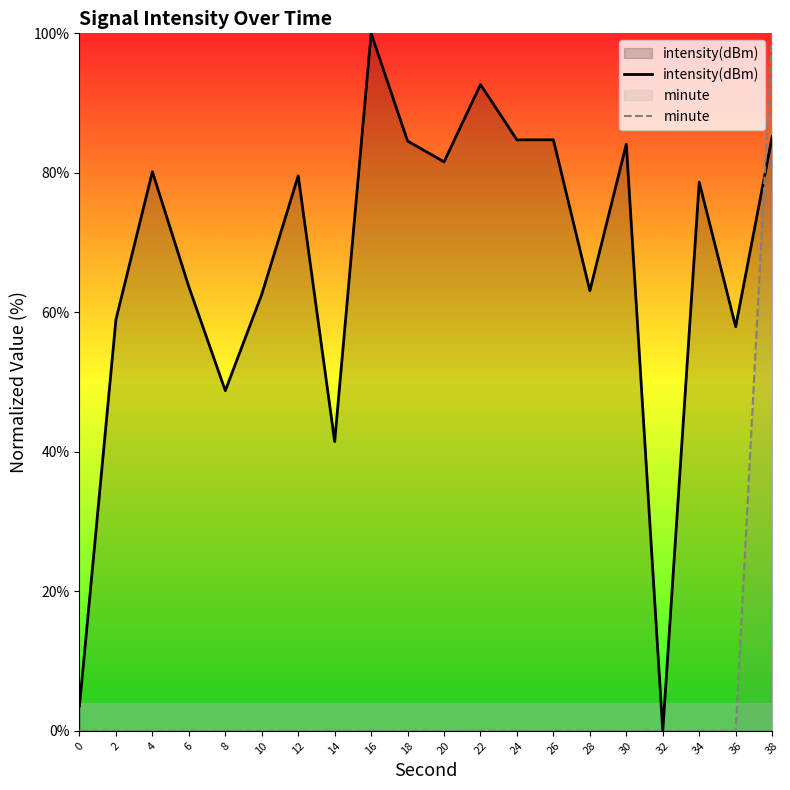

How many lines are shown in the chart?

2